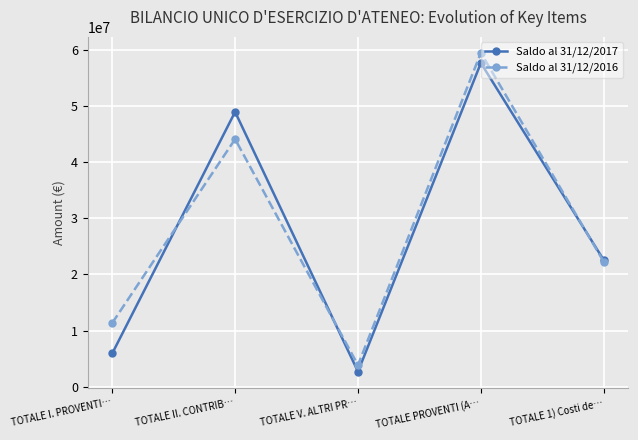

The Saldo al 31/12/2016 series shows 38723853 at TOTALE 1) Costi de…. True or false?

False